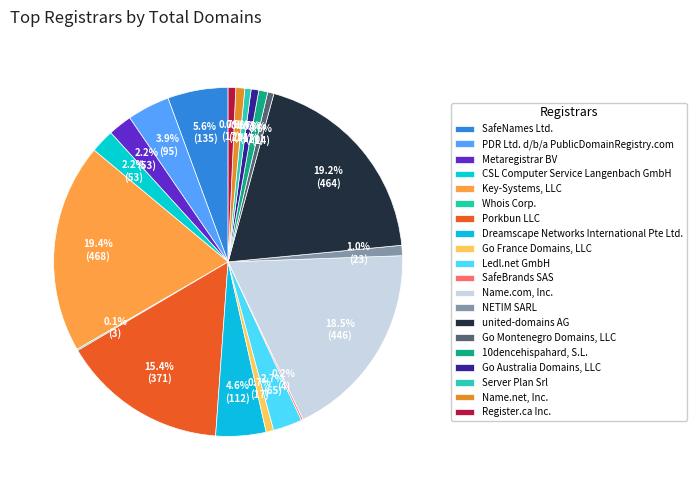

Is Go Montenegro Domains, LLC the majority of the pie?

No